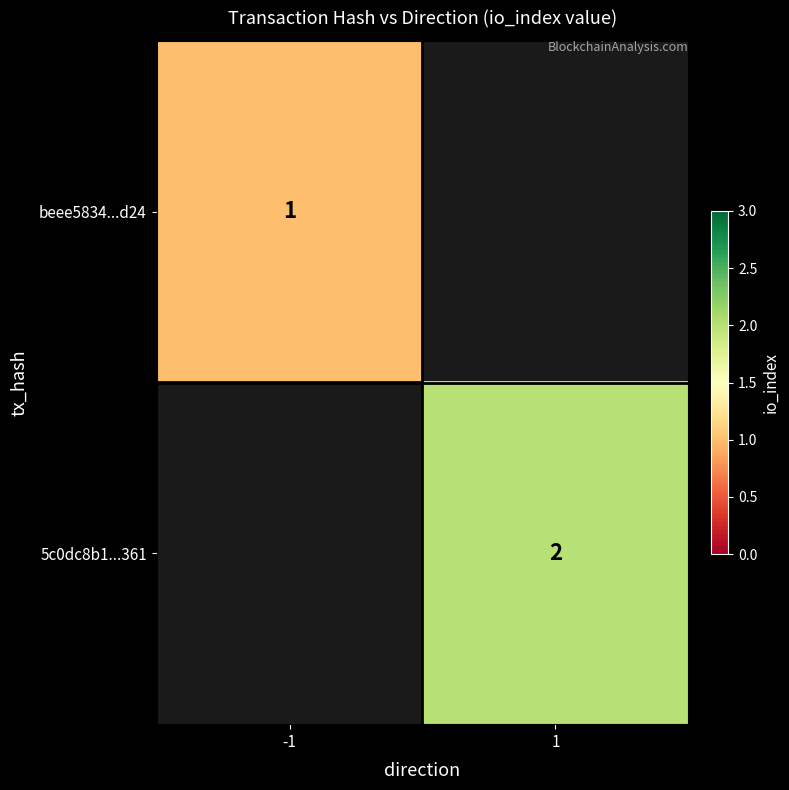

Which label corresponds to the largest value in the chart?

1